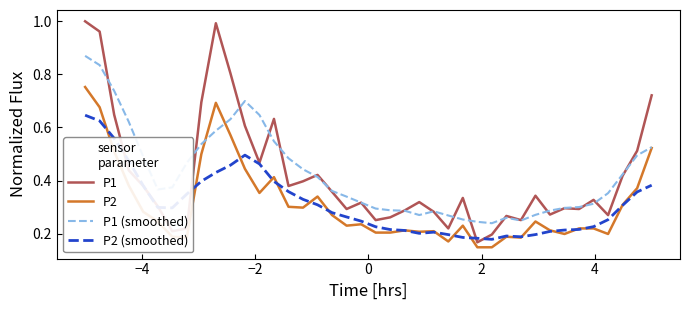

After their last crossing, which series has the higher values: P1 or P1 (smoothed)?

P1